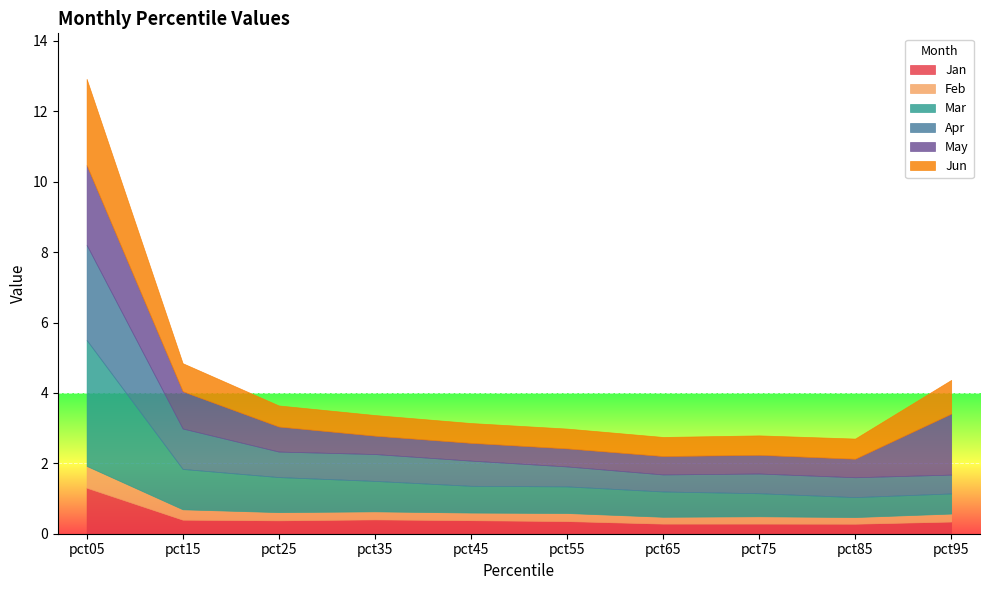

What is the value of the Apr point at the 5th from the left?

0.7